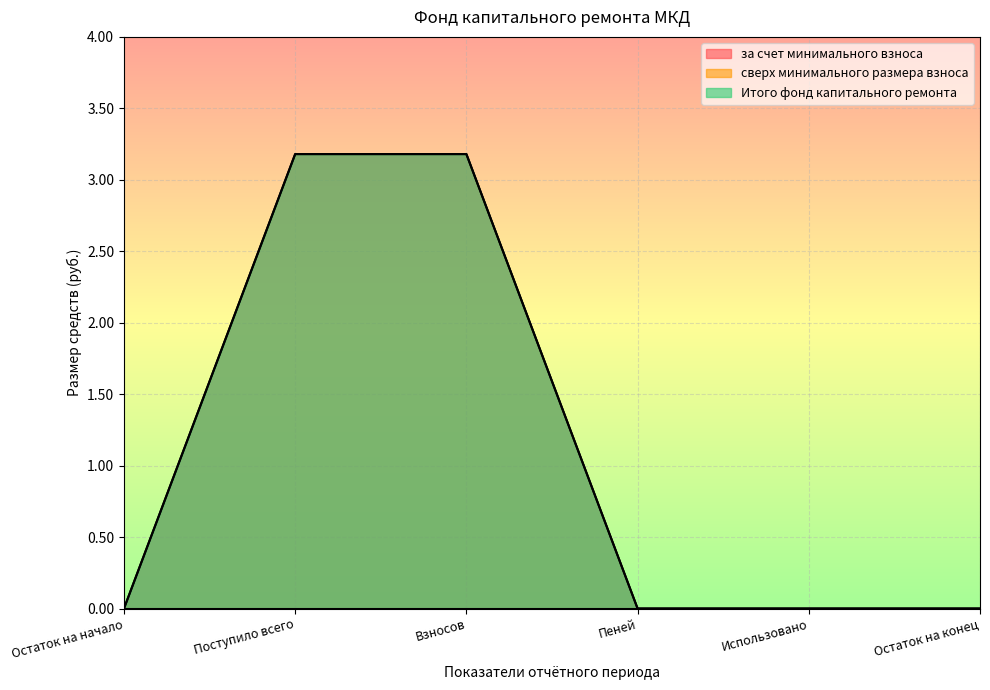

What position from the right is Пеней?

3